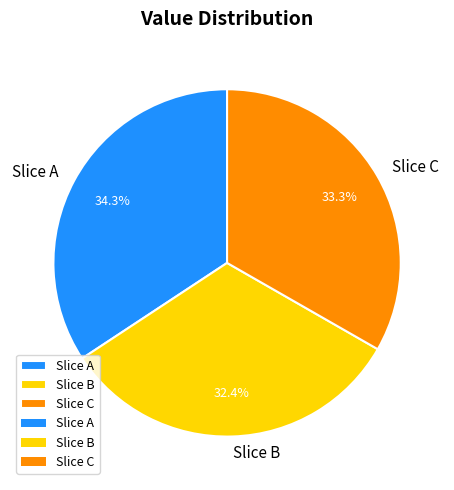

To the nearest percent, what is the average slice percentage?

33%